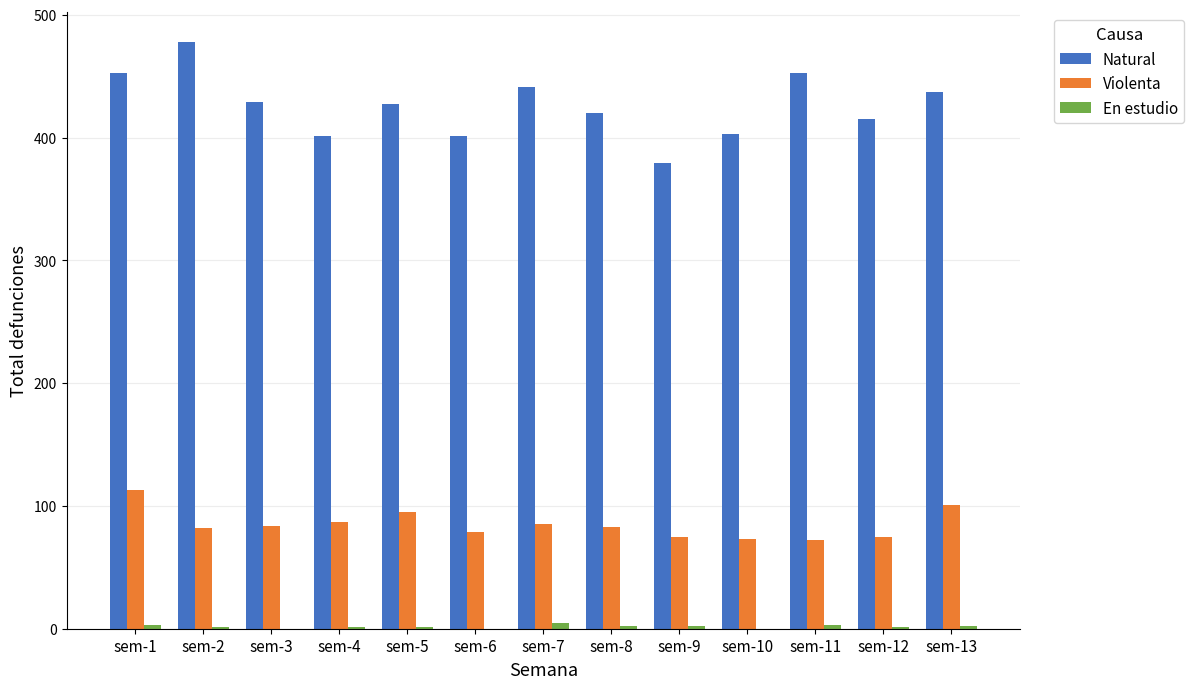

Which series has the largest total across all categories?

Natural